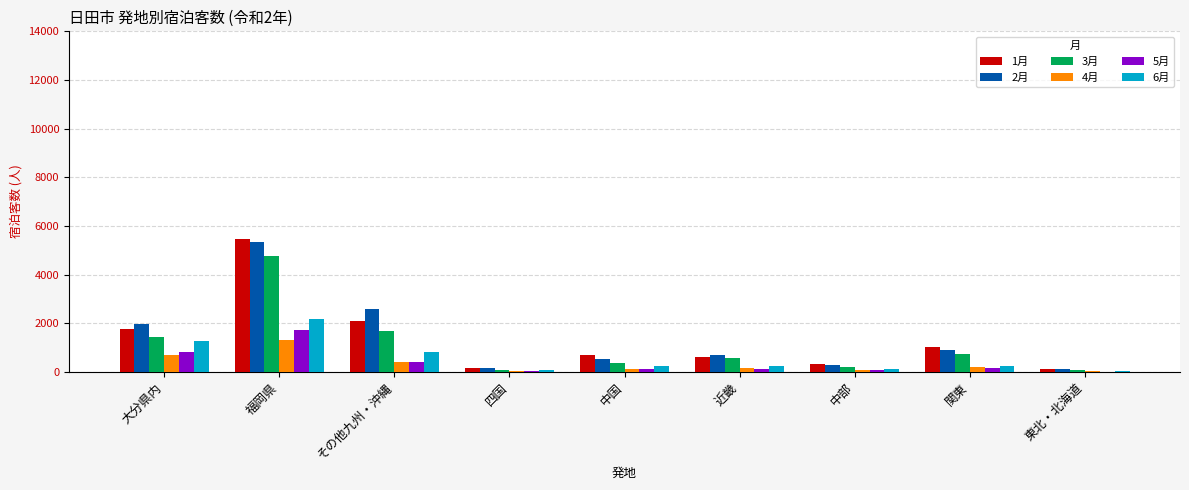

Is it true that 1月 equals 1205 at 中国?

False